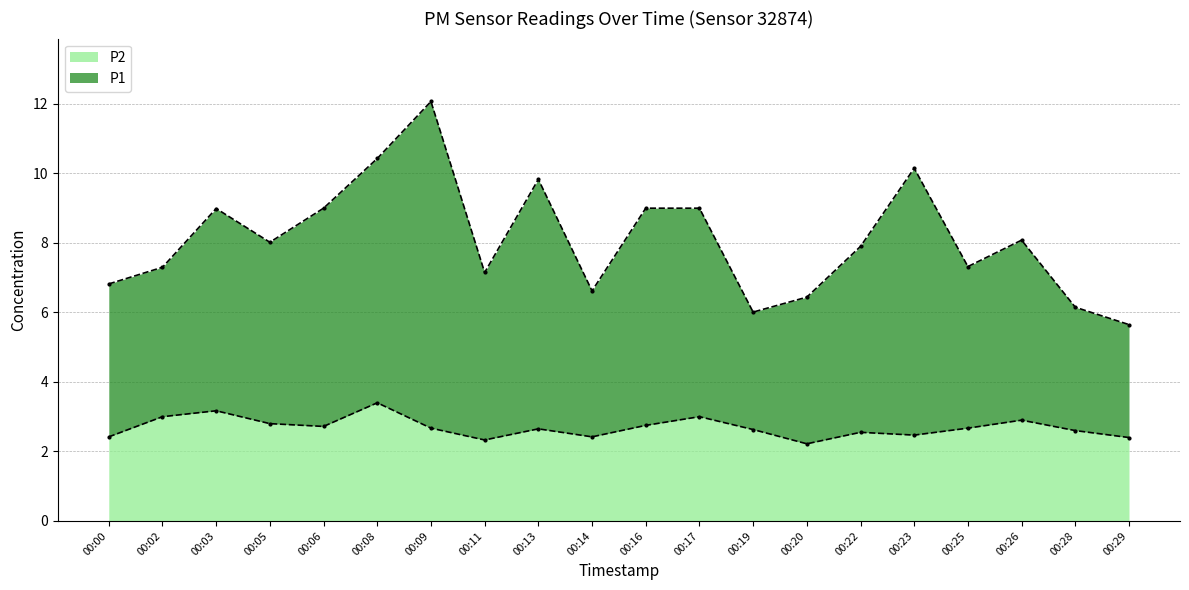

True or false: P1 and P2 cross at least once.

False